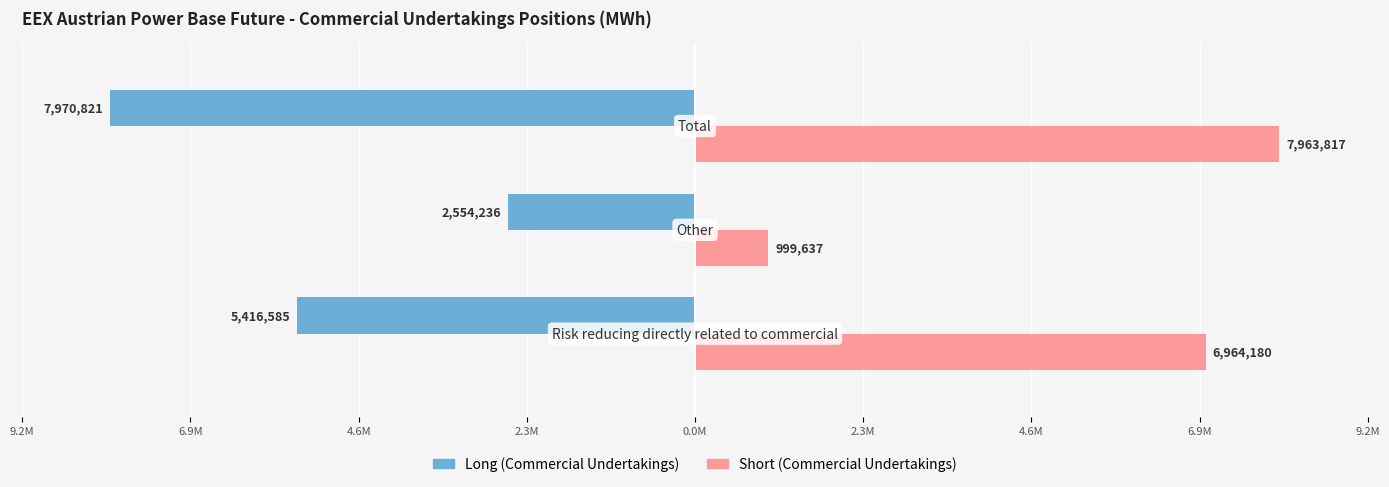

What are all the series names shown in the legend?

Long (Commercial Undertakings), Short (Commercial Undertakings)